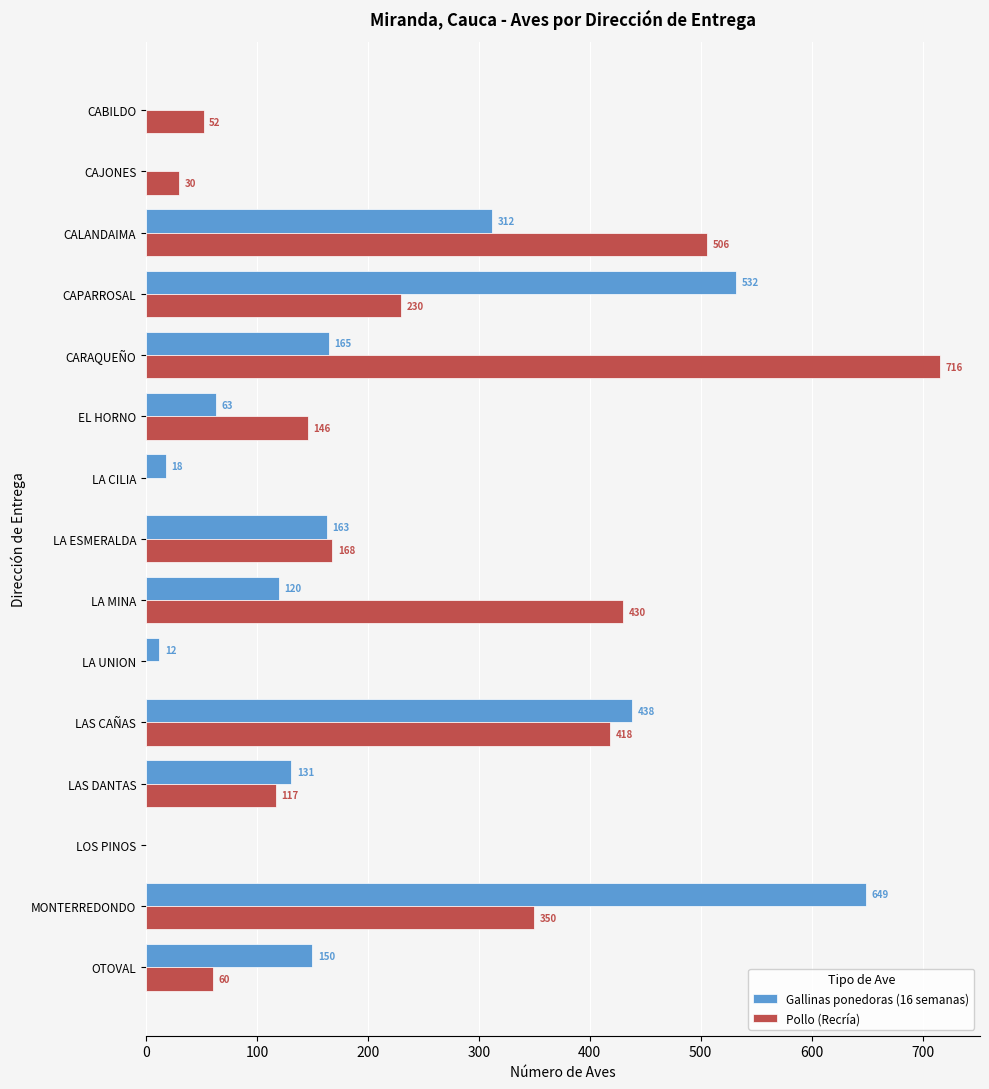

How many values in Gallinas ponedoras (16 semanas) are above zero?

12